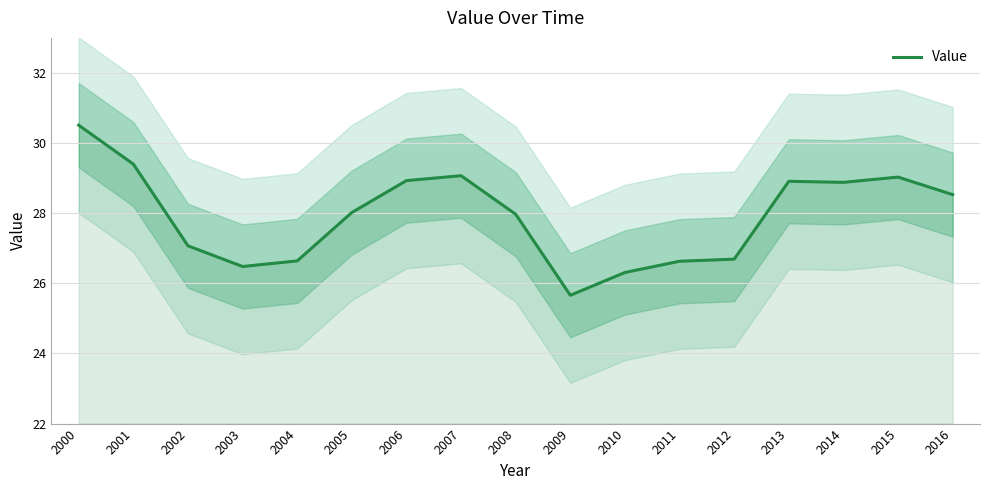

At which label is the value closest to 28?

2005